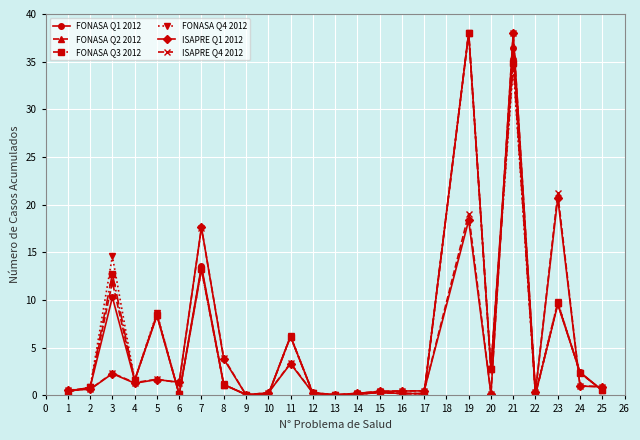

Count the number of data series in this chart.

6